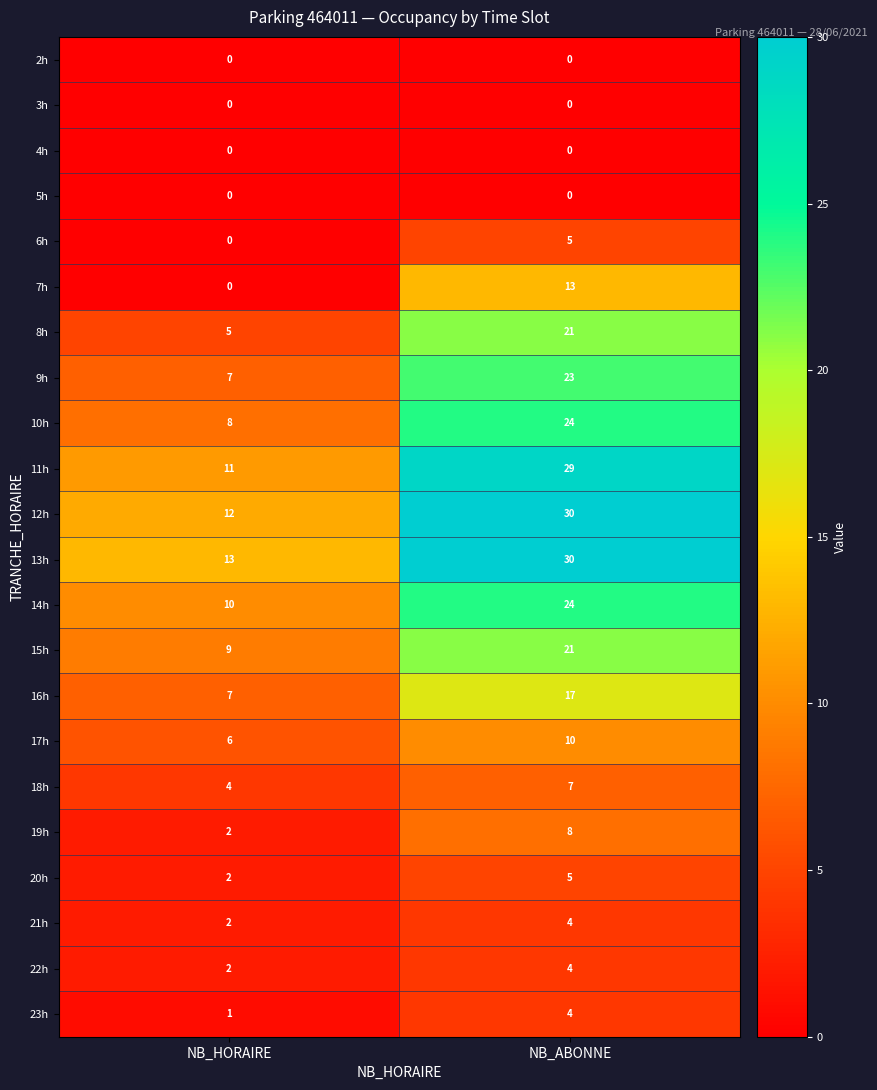

The 11h series shows 29 at NB_ABONNE. True or false?

True